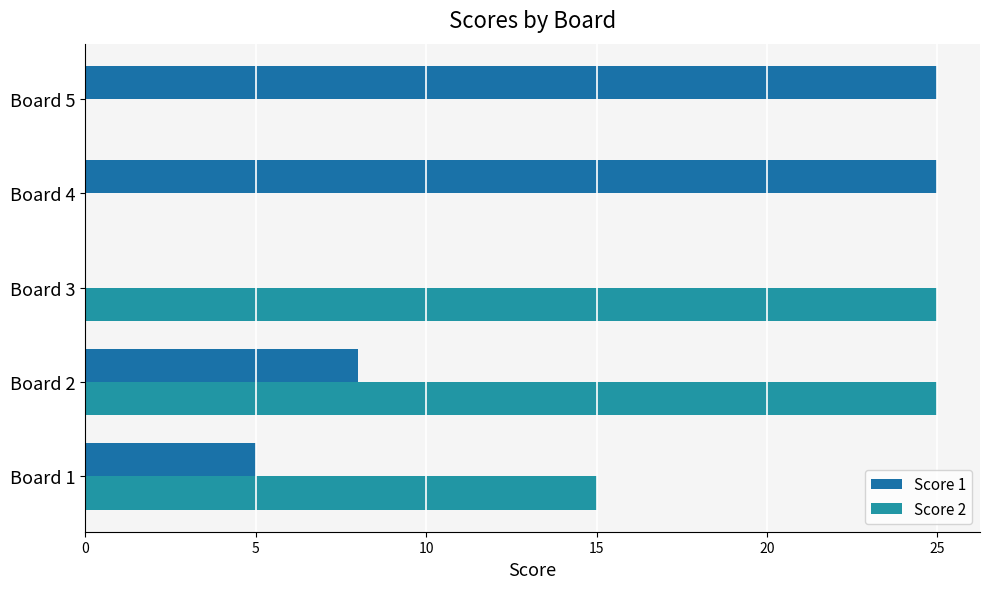

Reading left to right, what are all the values shown in this chart?

Score 1: 5	8	0	25	25
Score 2: 15	25	25	0	0